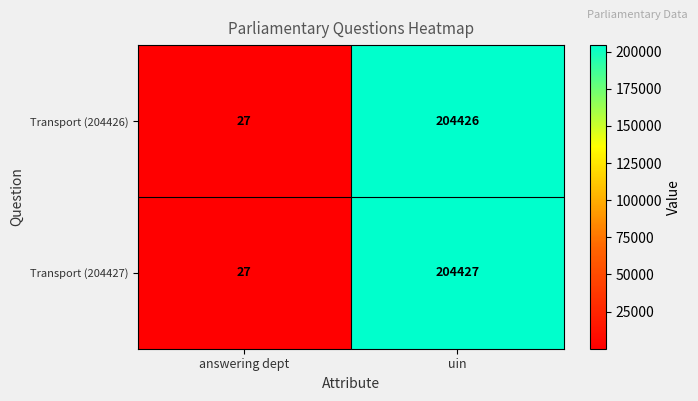

What is the greatest value displayed?

204427